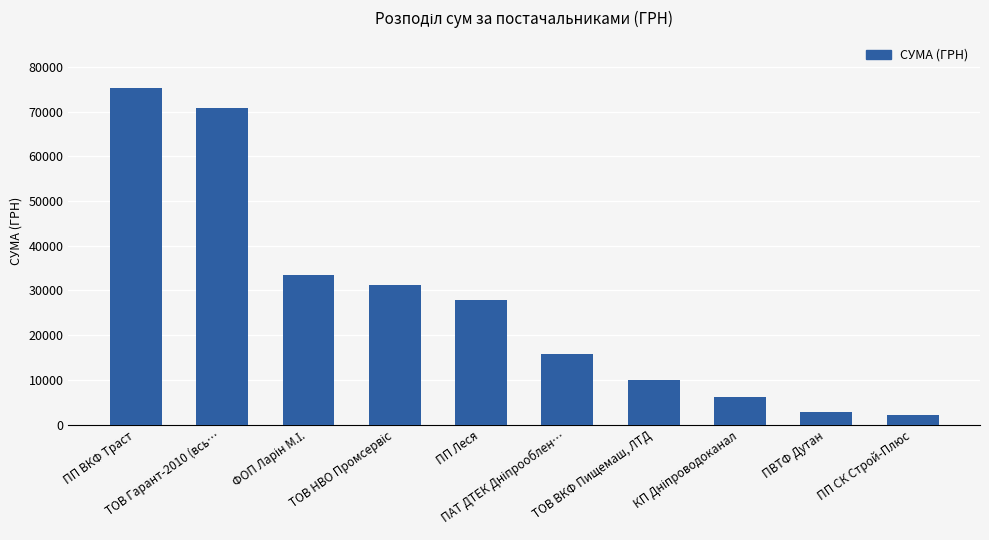

How many data points are less than 27905?

5